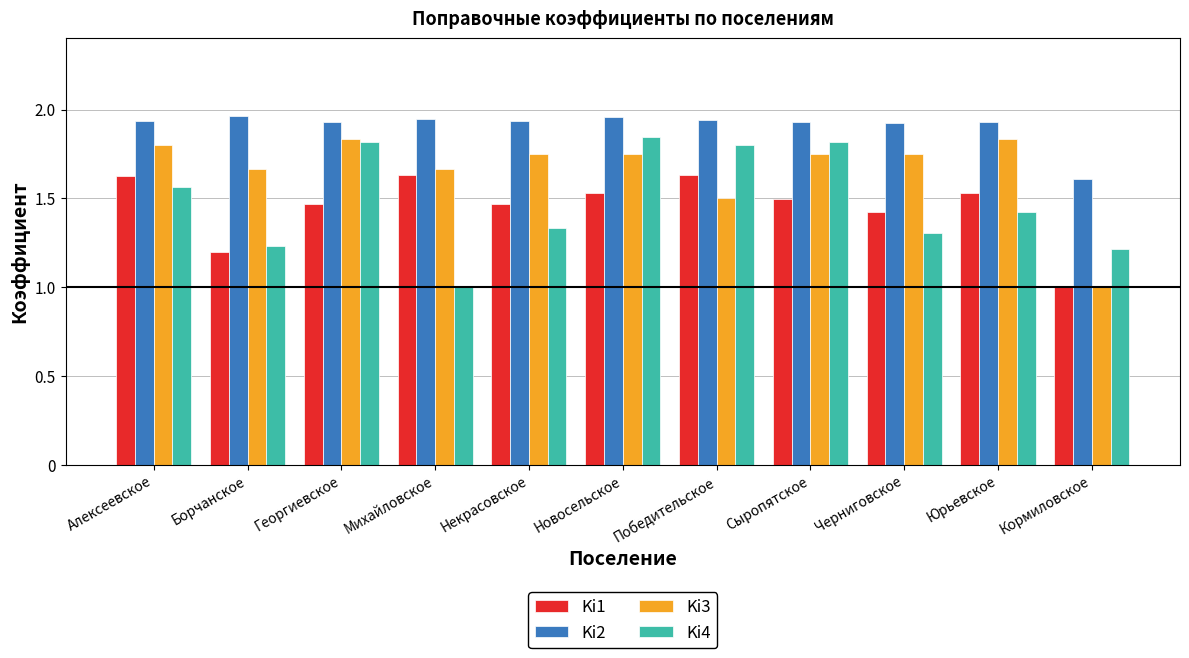

What is the sum of all Ki4 values?

16.4